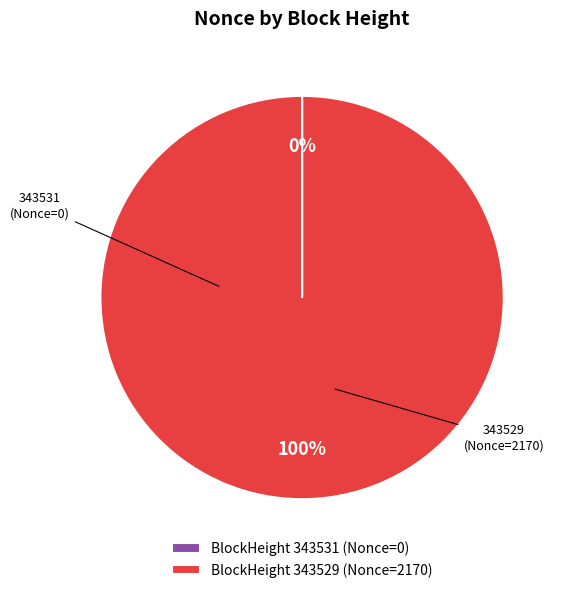

What percentage is the BlockHeight 343529 (Nonce=2170) slice, to the nearest percent?

100%